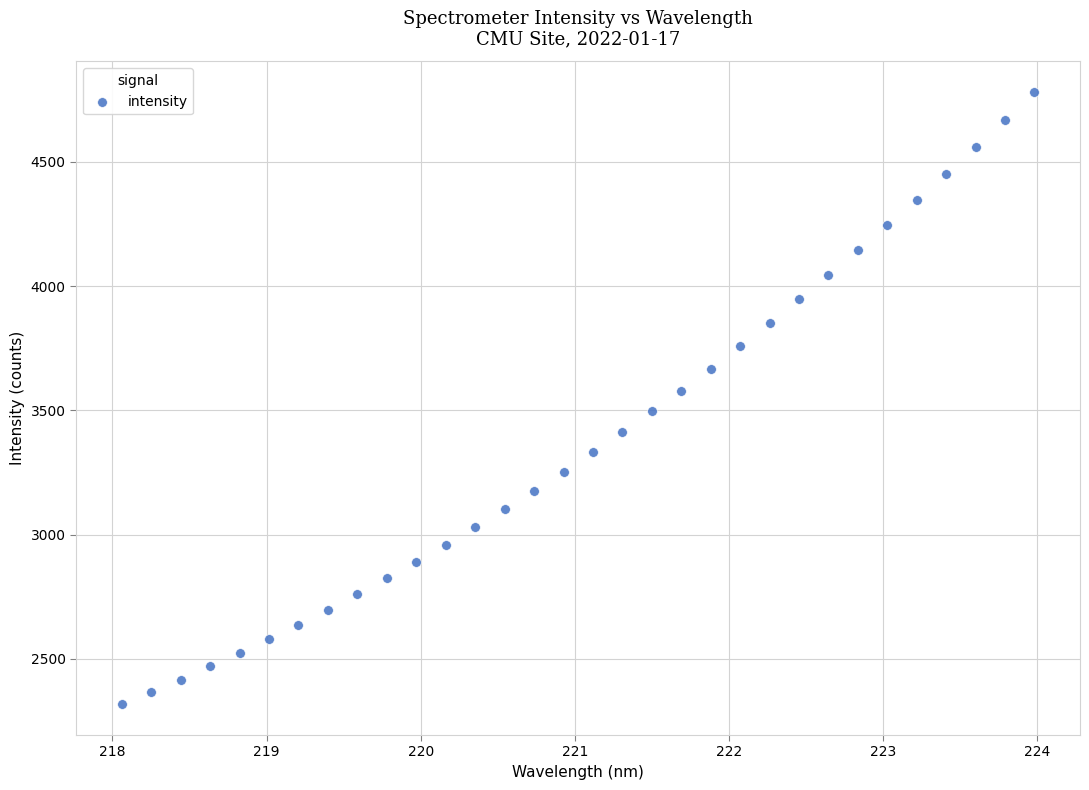

What is the range of Y values (max minus min)?

2464.8